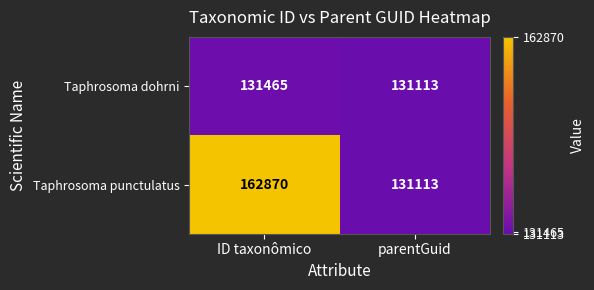

Reading left to right, transcribe all the data shown in this chart.

Taphrosoma dohrni: 131465	131113
Taphrosoma punctulatus: 162870	131113